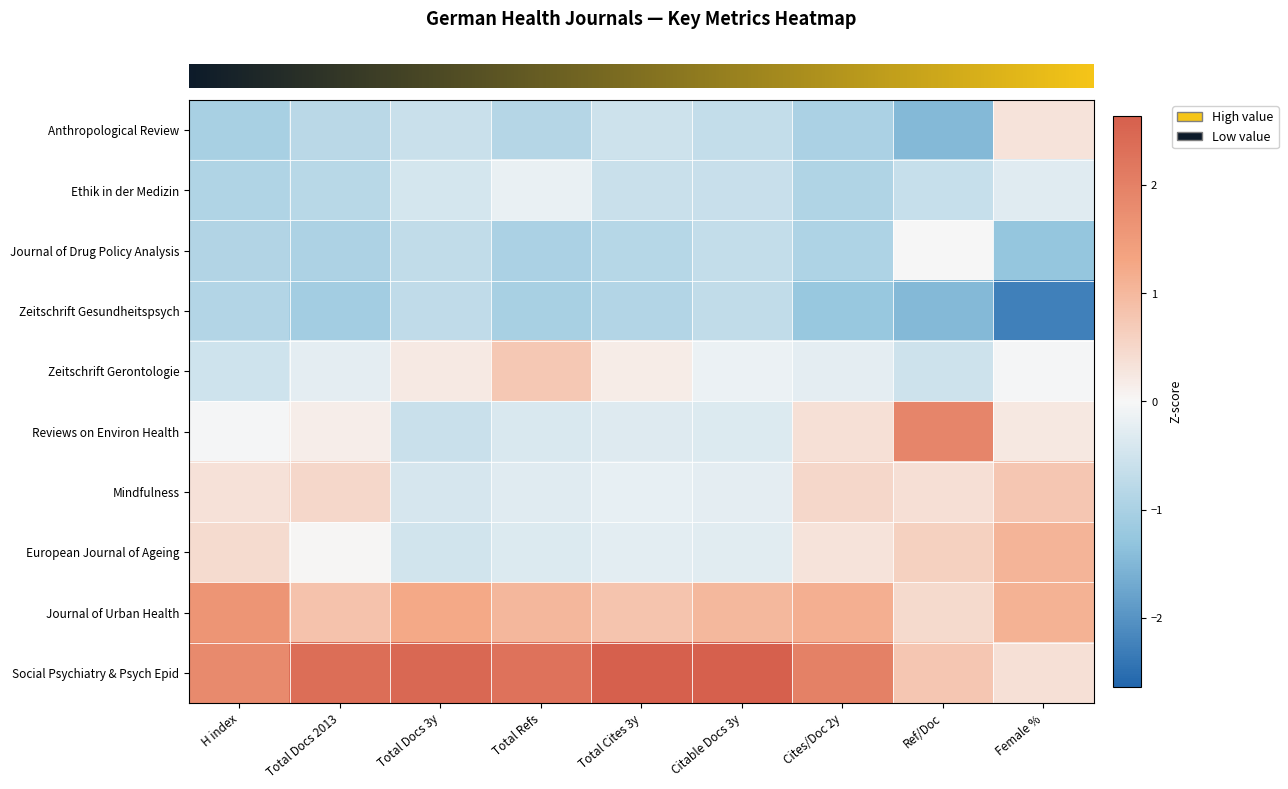

At which category is the sum across all series the highest?

Cites/Doc 2y